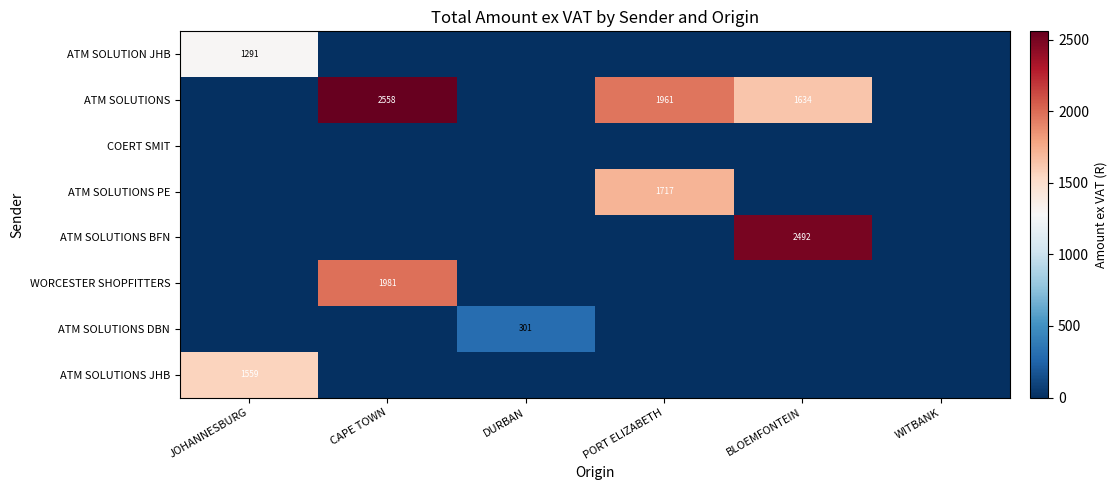

What is the difference between the highest and lowest values at DURBAN?

301.1